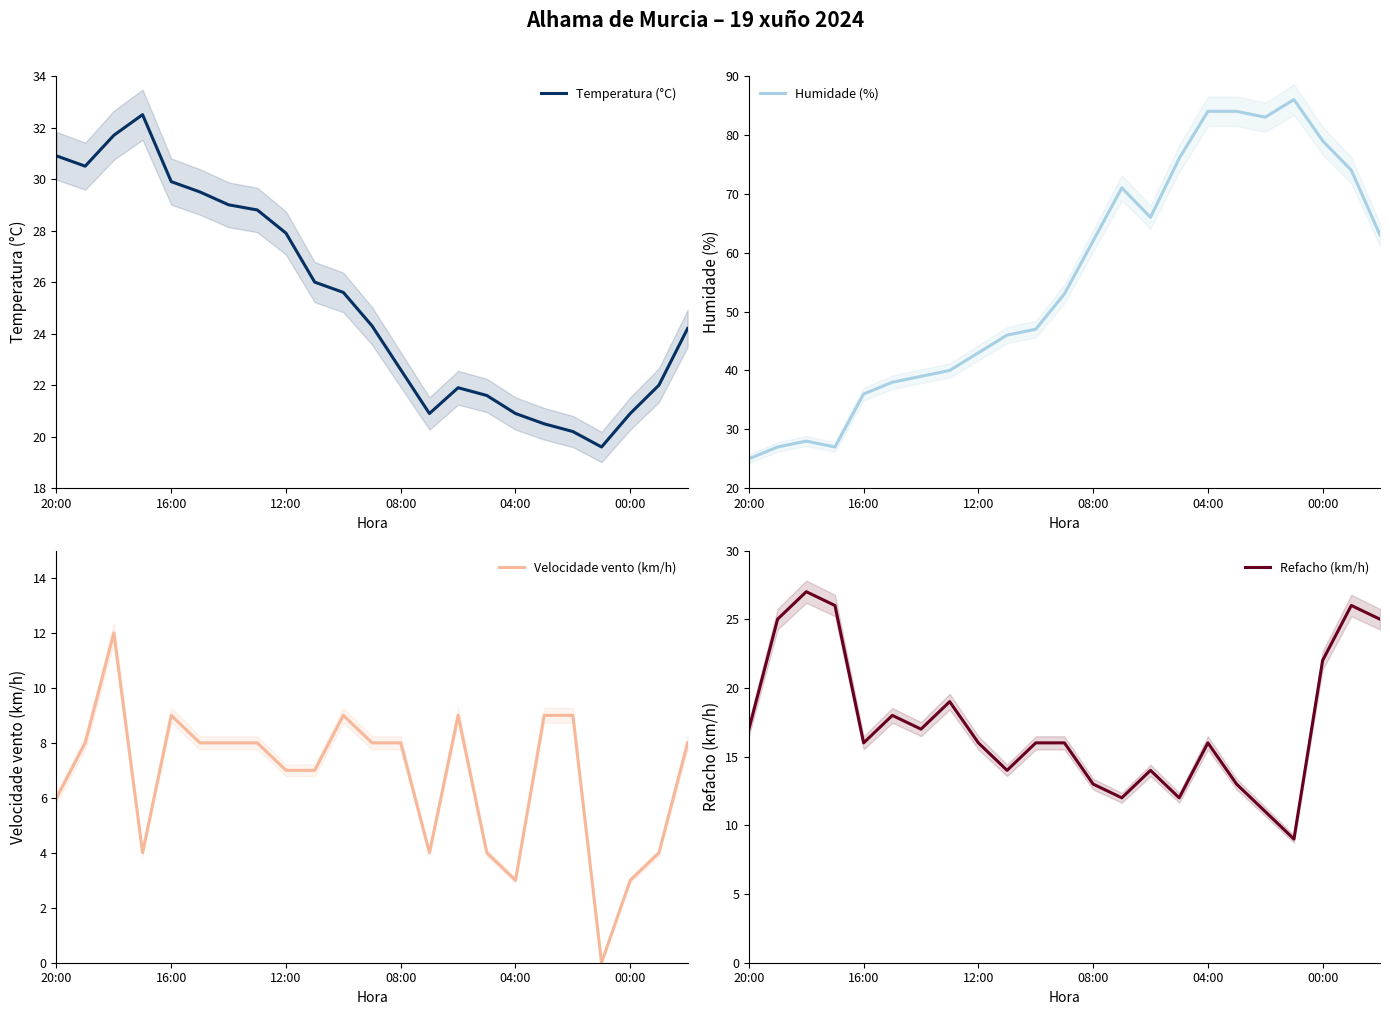

Where does the Temperatura (°C) series first go above 24?

20:00